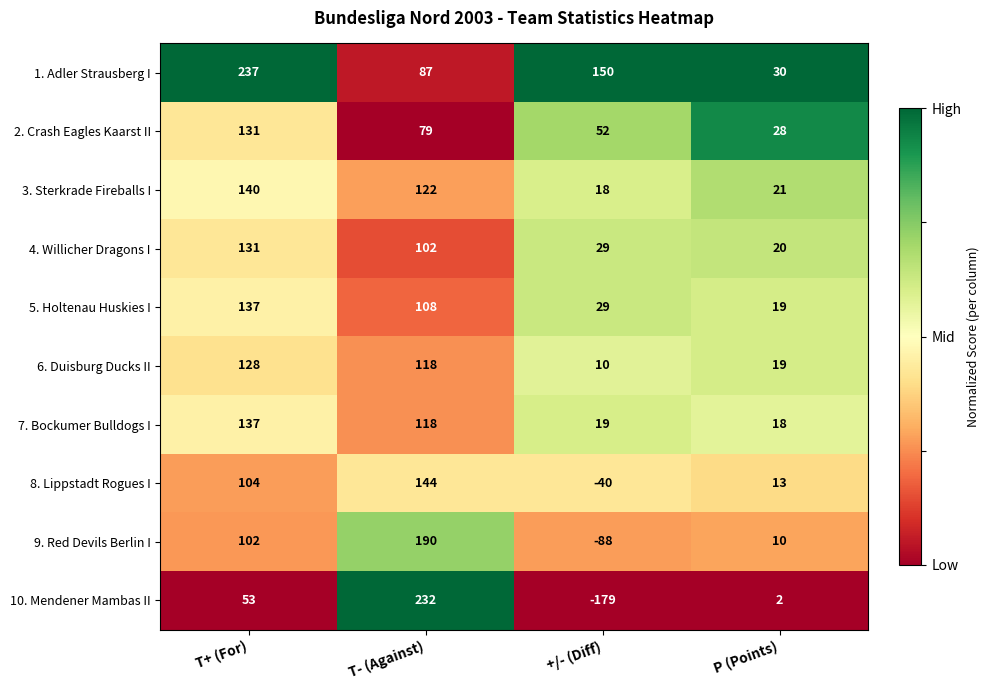

At which category does the chart reach its peak across all series?

T+ (For)